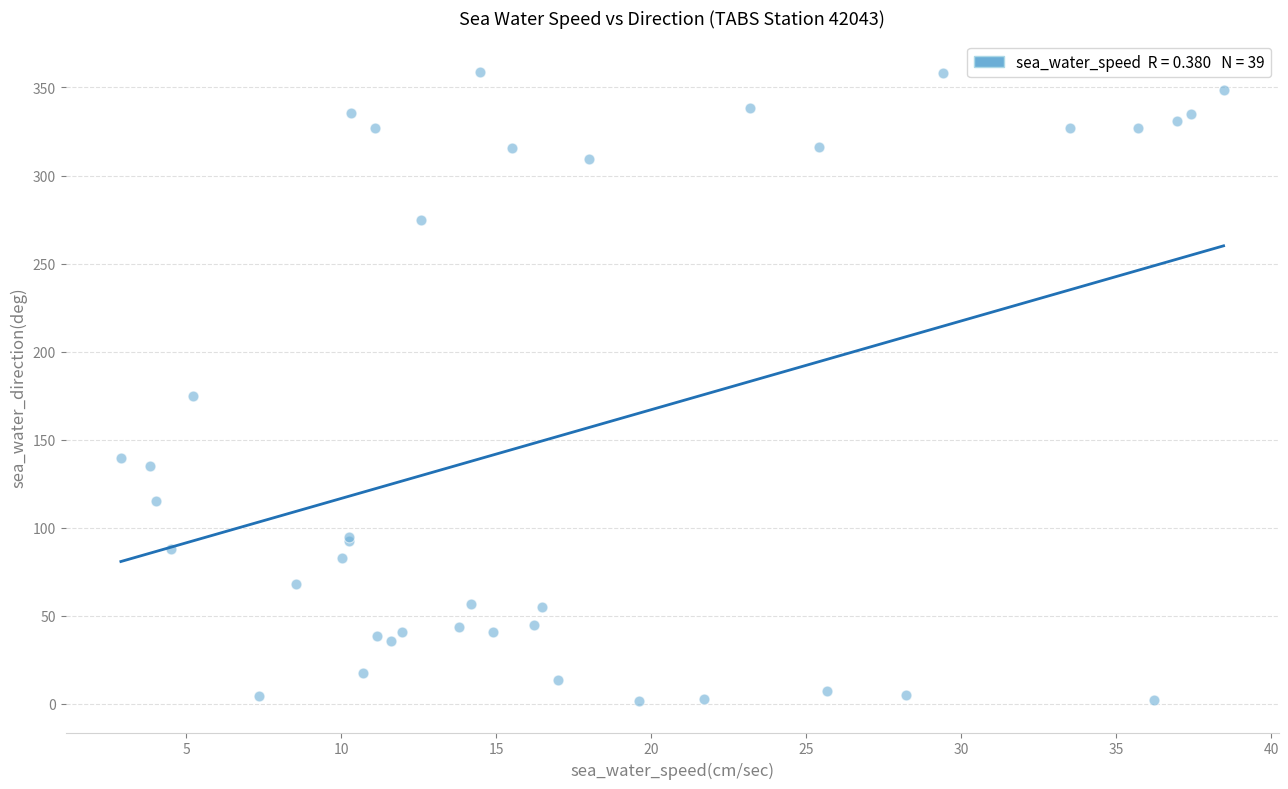

What Y value in the scatter plot is closest to 180?

174.5